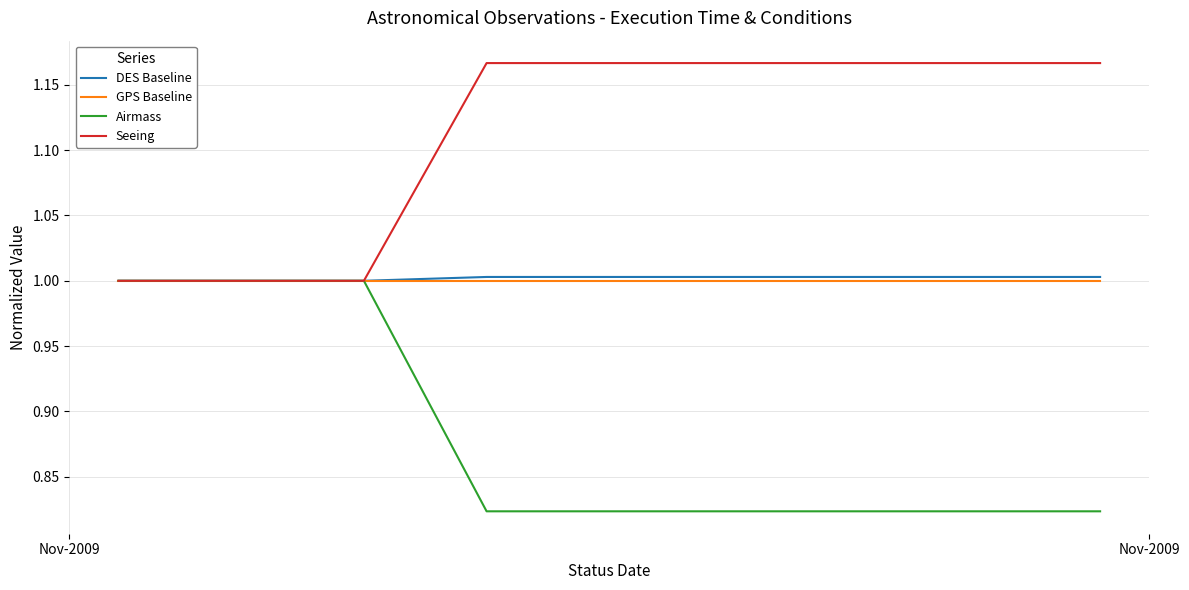

True or false: DES Baseline has more than 0 points higher than both neighbors.

False